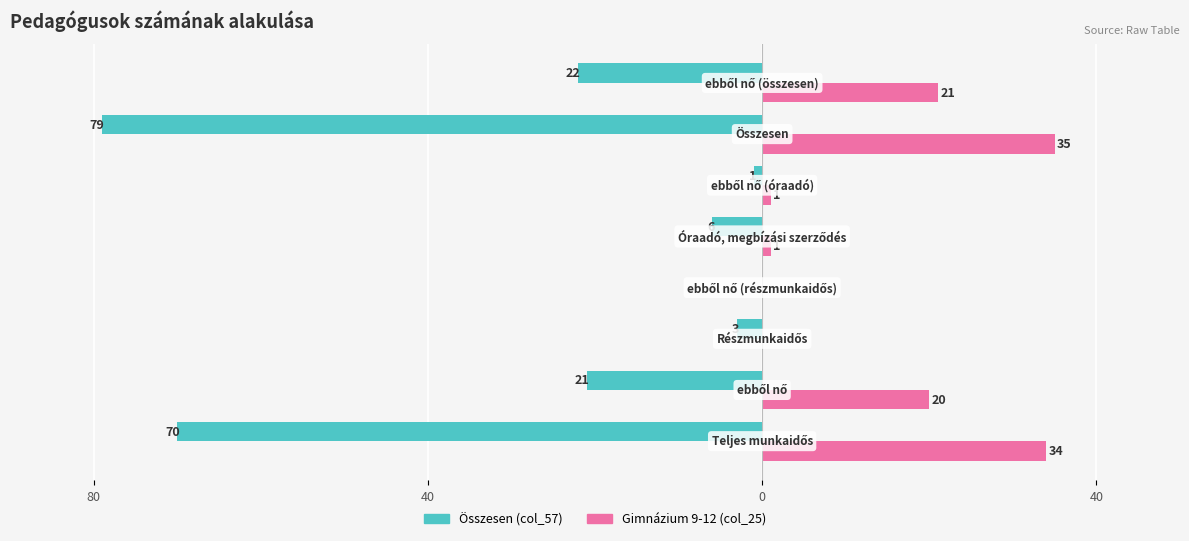

What is the average value of the Gimnázium 9-12 (col_25) series?

14